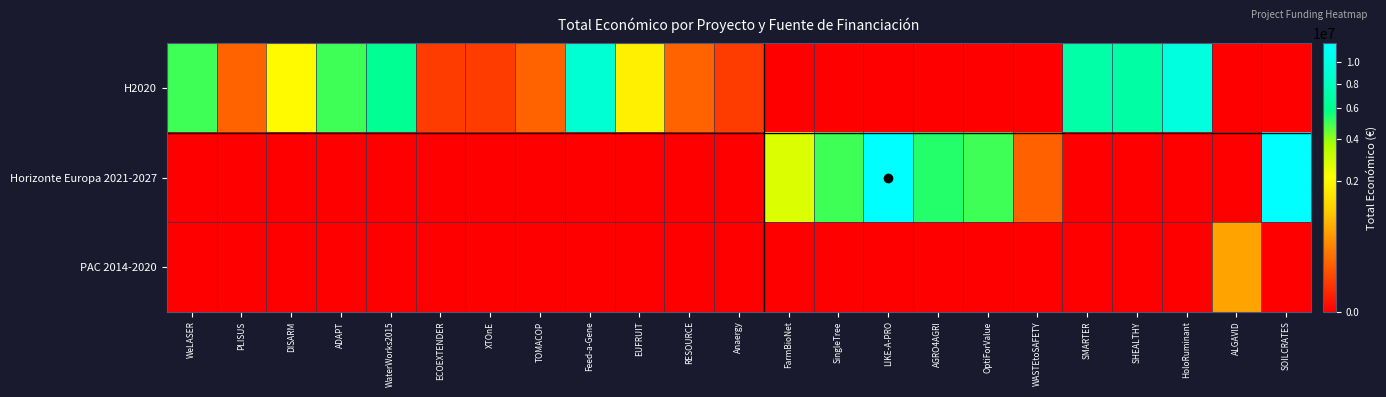

Reading left to right, what are all the values shown in this chart?

H2020: WeLASER=4999393	PLISUS=172932	DISARM=1999580	ADAPT=4999972	WaterWorks2015=6267994	ECOEXTENDER=50000	XTOnE=50000	TOMACOP=170121	Feed-a-Gene=8999544	EUFRUIT=1734237	RESOURCE=170121	Anaergy=50000	FarmBioNet=0	SingleTree=0	LIKE-A-PRO=0	AGRO4AGRI=0	OptiForValue=0	WASTEtoSAFETY=0	SMARTER=6998911	SHEALTHY=6955758	HoloRuminant=9724763	ALGAVID=0	SOILCRATES=0
Horizonte Europa 2021-2027: WeLASER=0	PLISUS=0	DISARM=0	ADAPT=0	WaterWorks2015=0	ECOEXTENDER=0	XTOnE=0	TOMACOP=0	Feed-a-Gene=0	EUFRUIT=0	RESOURCE=0	Anaergy=0	FarmBioNet=2713753	SingleTree=4997527	LIKE-A-PRO=11999659	AGRO4AGRI=5329362	OptiForValue=4997361	WASTEtoSAFETY=165312	SMARTER=0	SHEALTHY=0	HoloRuminant=0	ALGAVID=0	SOILCRATES=11987316
PAC 2014-2020: WeLASER=0	PLISUS=0	DISARM=0	ADAPT=0	WaterWorks2015=0	ECOEXTENDER=0	XTOnE=0	TOMACOP=0	Feed-a-Gene=0	EUFRUIT=0	RESOURCE=0	Anaergy=0	FarmBioNet=0	SingleTree=0	LIKE-A-PRO=0	AGRO4AGRI=0	OptiForValue=0	WASTEtoSAFETY=0	SMARTER=0	SHEALTHY=0	HoloRuminant=0	ALGAVID=599883	SOILCRATES=0